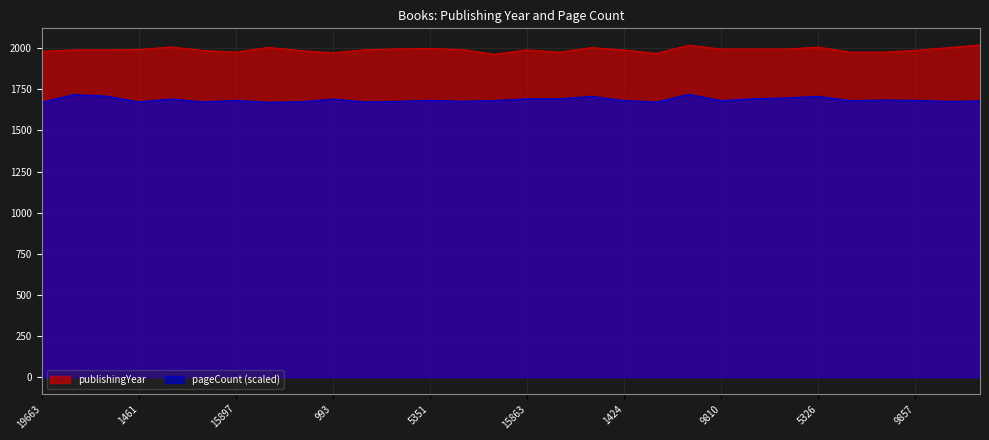

Rank the series by their average value, from lowest to highest.

pageCount (scaled), publishingYear